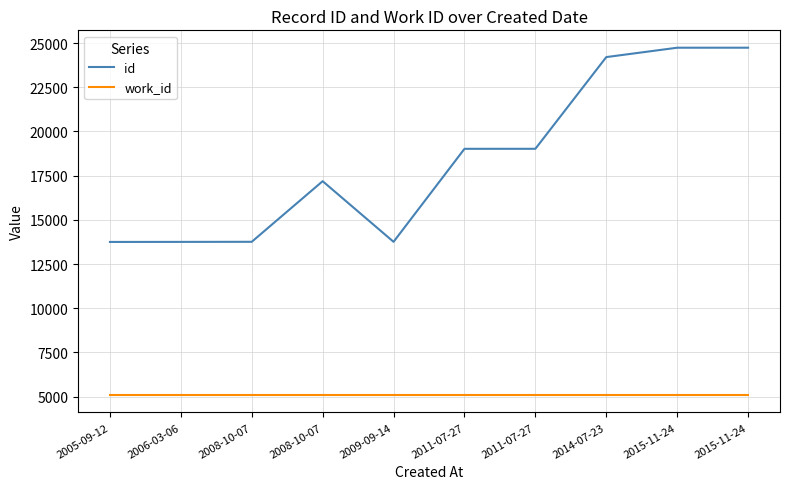

Rank the series by their maximum value, from highest to lowest.

id, work_id